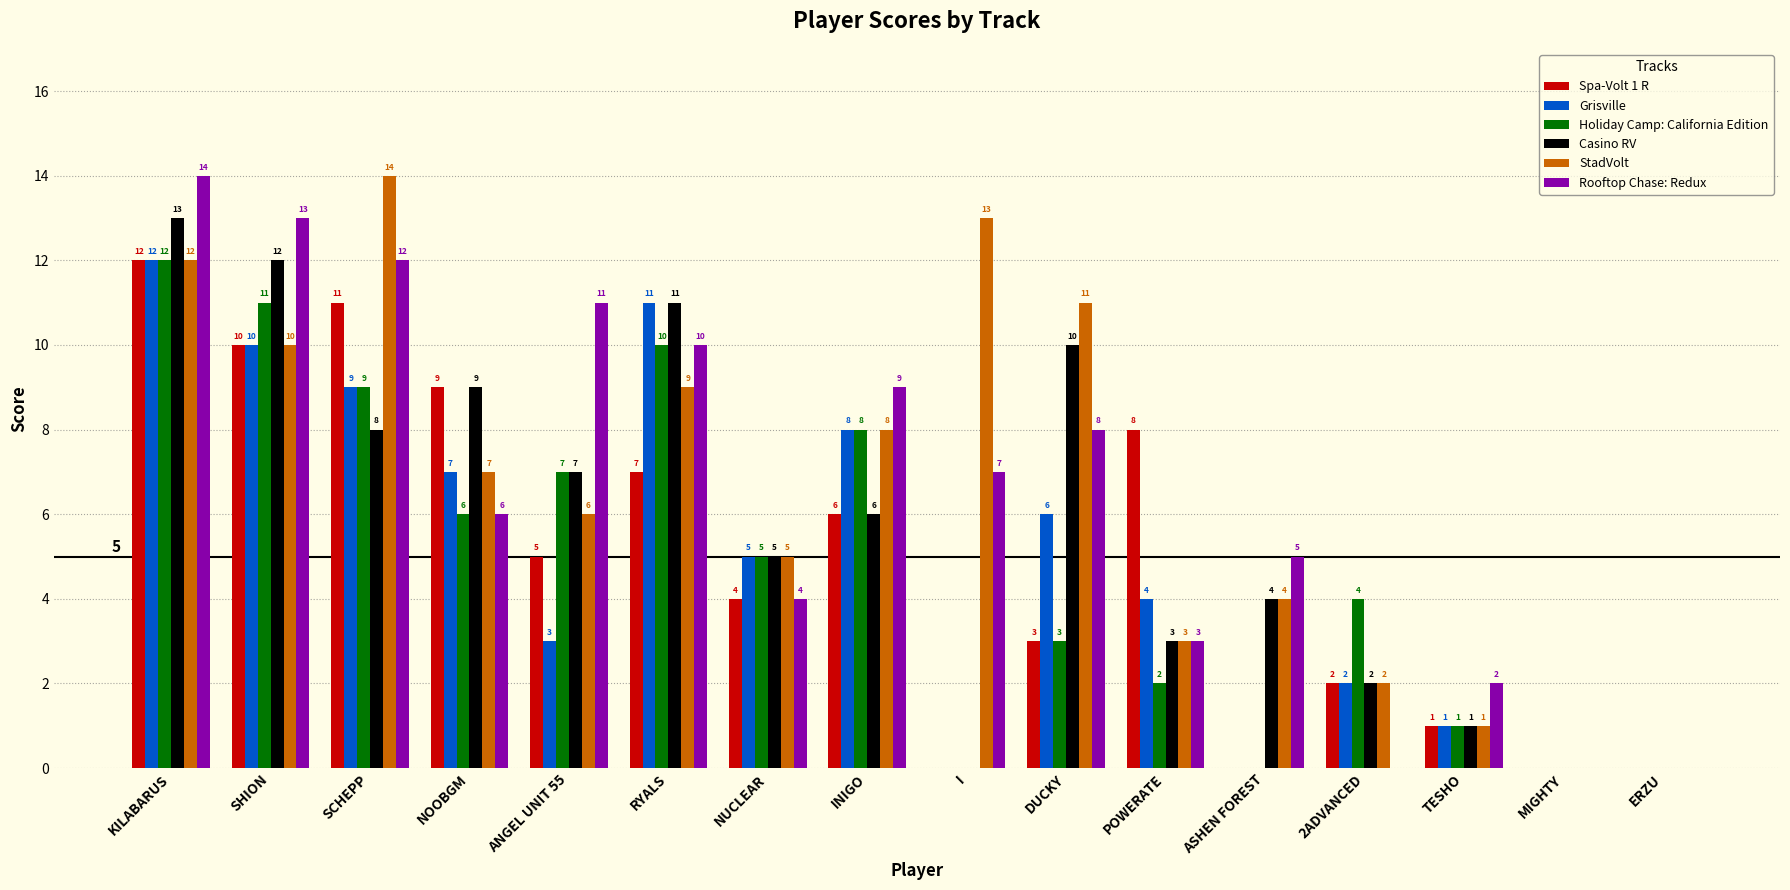

What is the total value across all series at POWERATE?

23